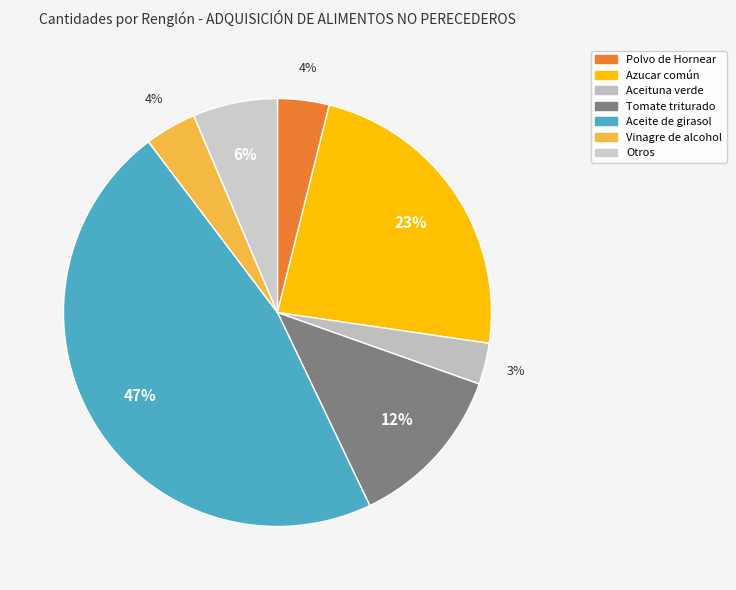

Is there a majority slice in this chart?

No